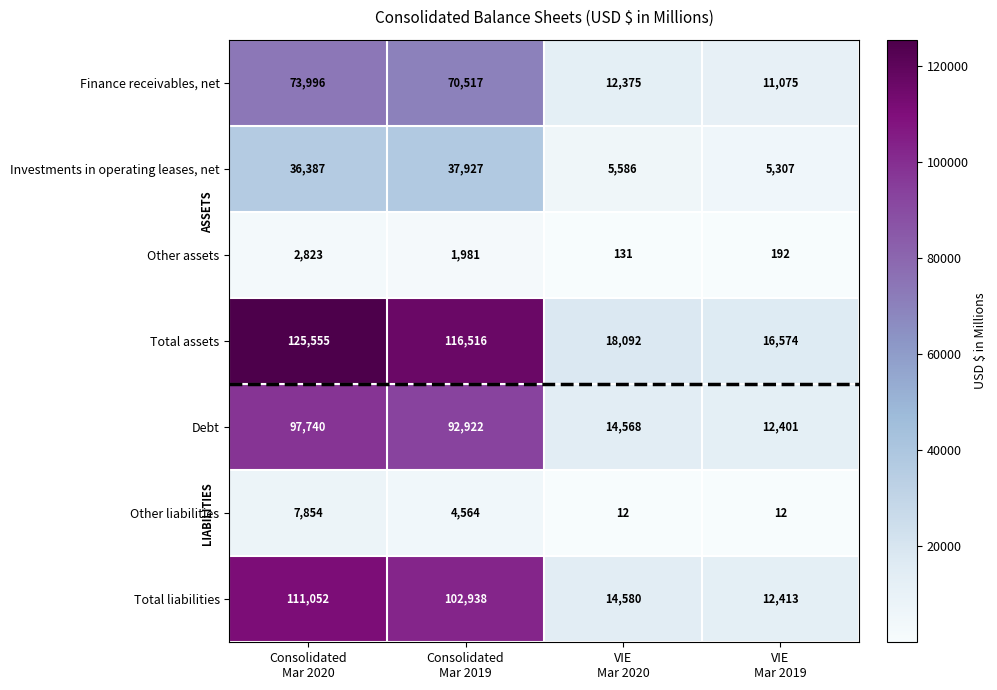

What is the highest value of the Total assets series?

125555